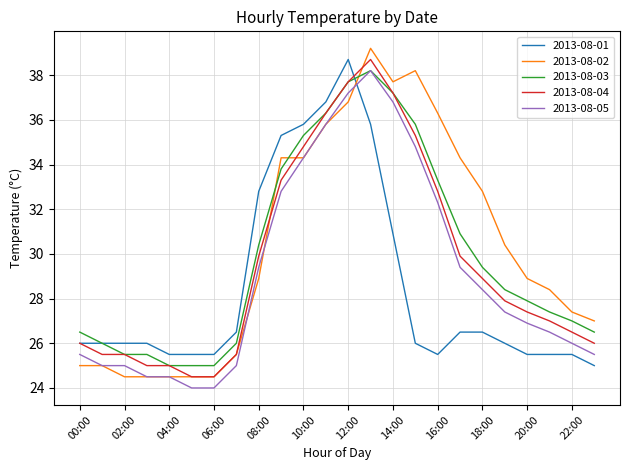

How many lines are shown in the chart?

5